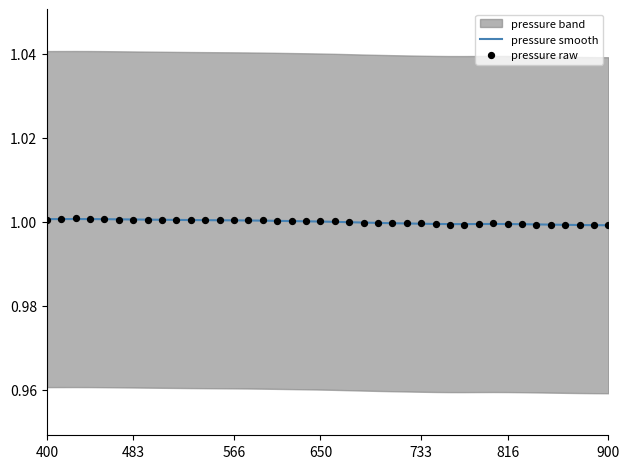

What is the highest value of the pressure smooth series?

1.0